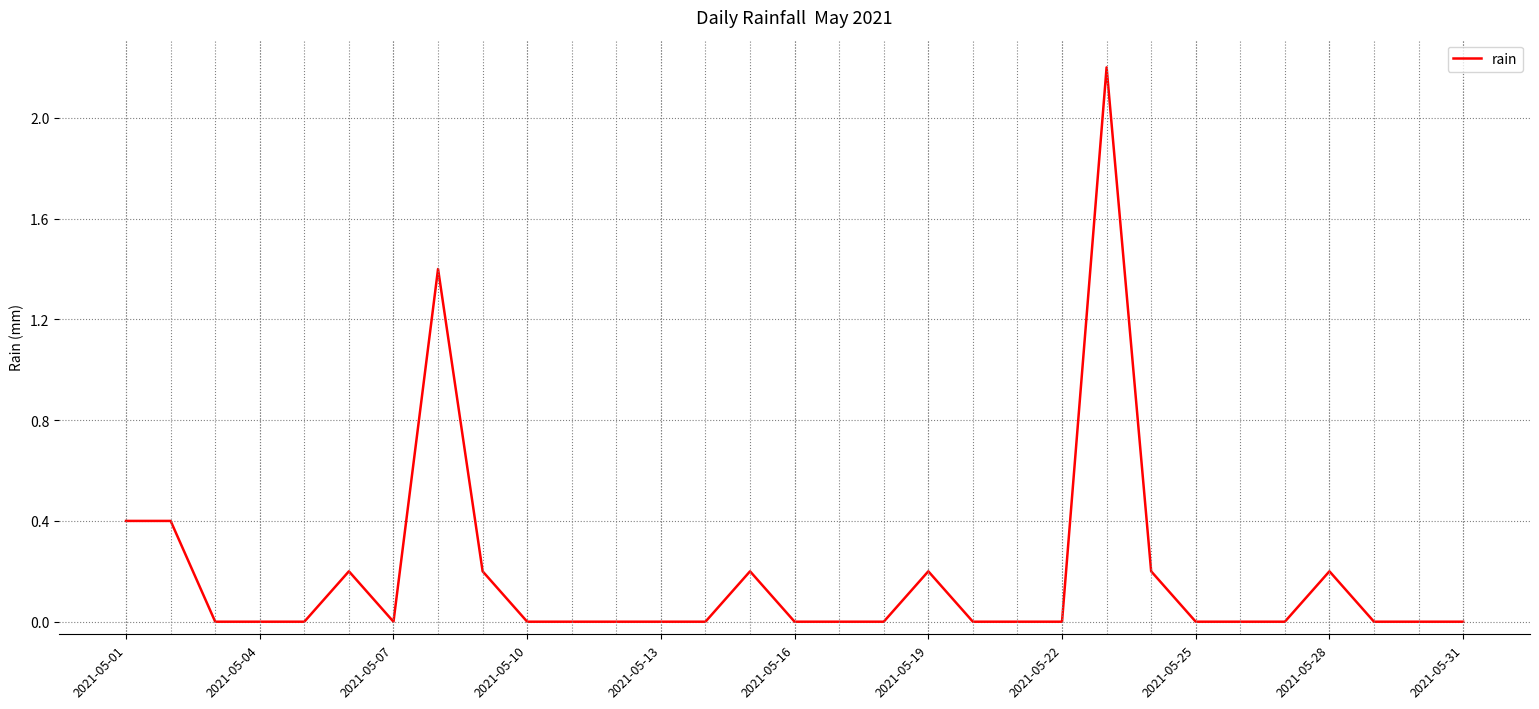

What is the difference between the maximum and minimum values?

2.2